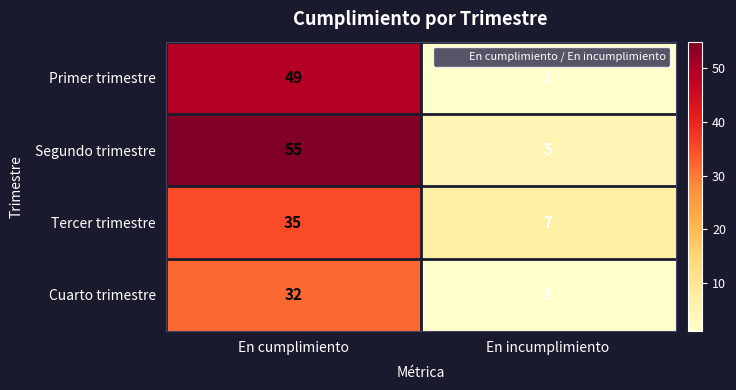

What is the sum of all Primer trimestre values?

50